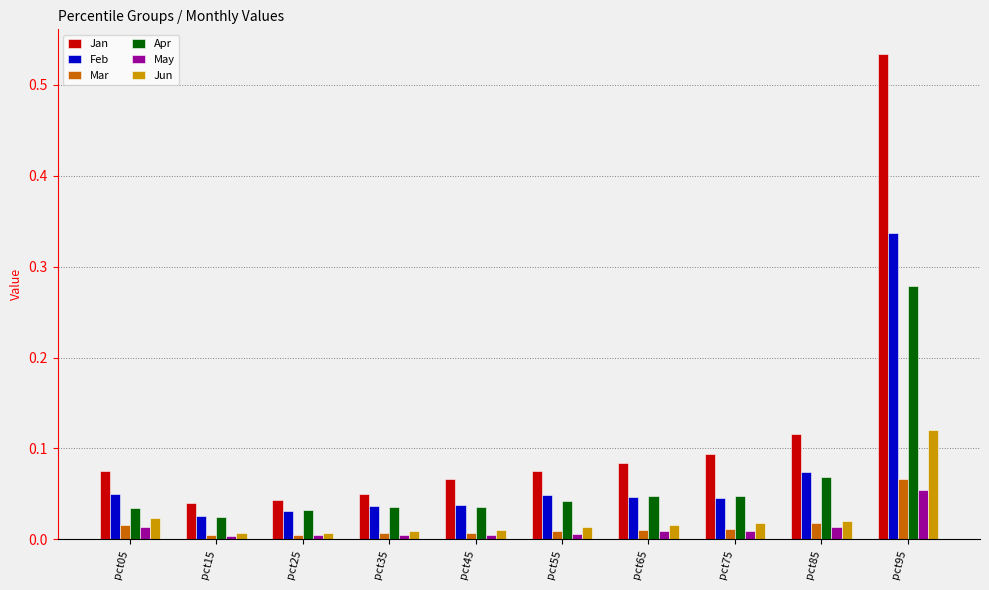

Is it true that May equals 0.0 at pct75?

True